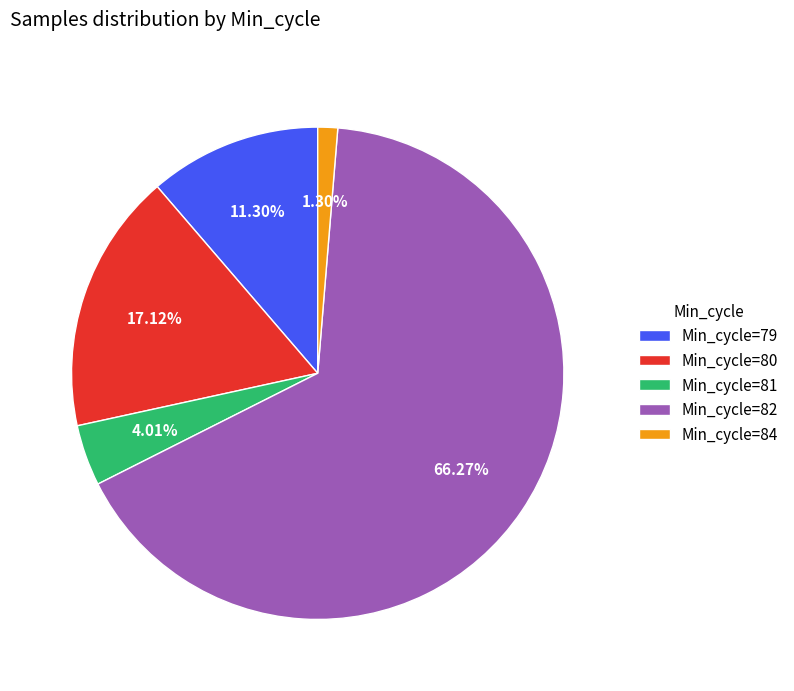

Combined, do Min_cycle=81 and Min_cycle=79 account for over 50%?

No